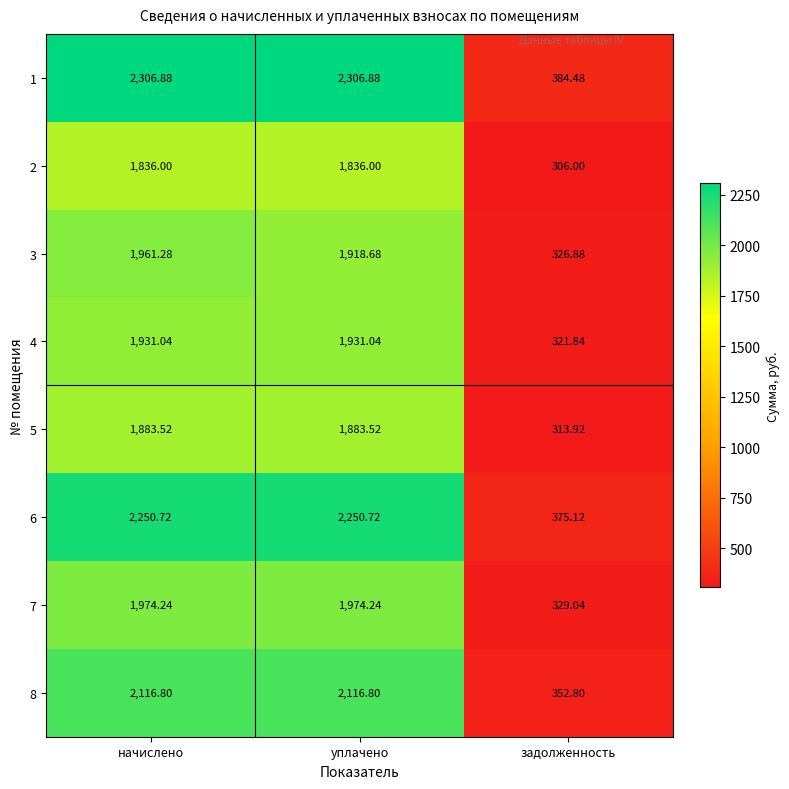

At which category is the sum across all series the highest?

начислено